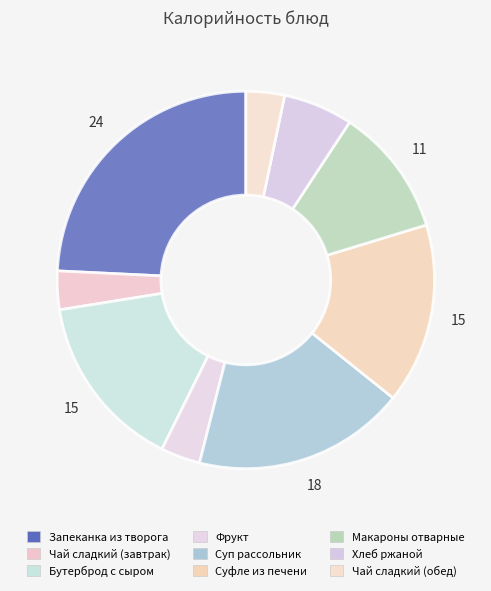

Count the number of slices in the pie.

9